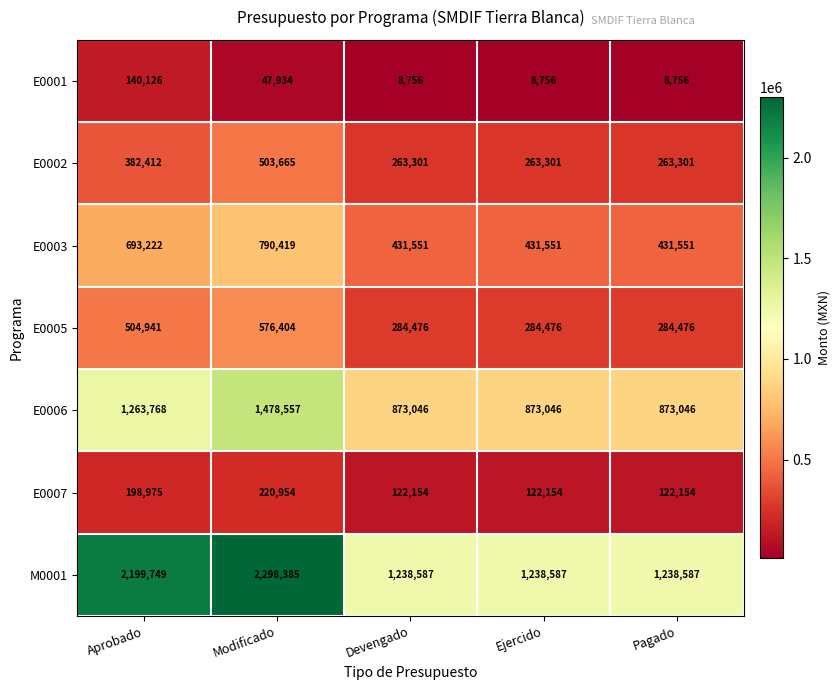

At Devengado, list the series in order from smallest to largest.

E0001, E0007, E0002, E0005, E0003, E0006, M0001